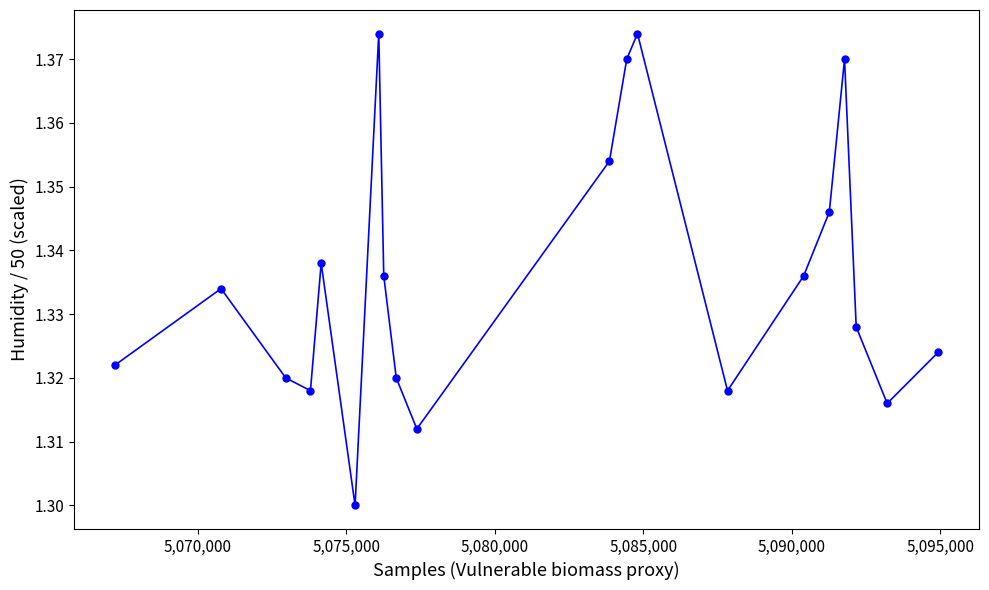

Count the values in the range 1 to 2.

20